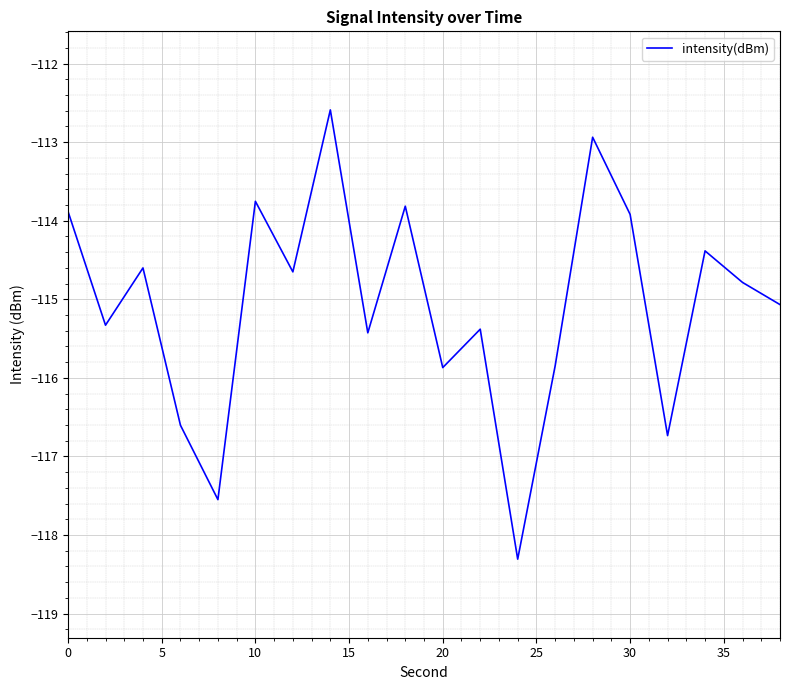

What is the maximum value shown in the chart?

-112.6